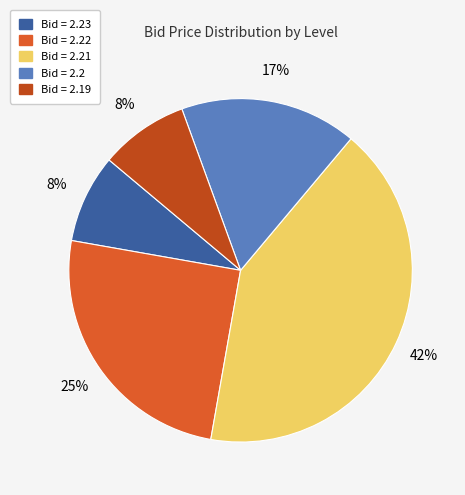

To the nearest percent, what is the average slice percentage?

20%